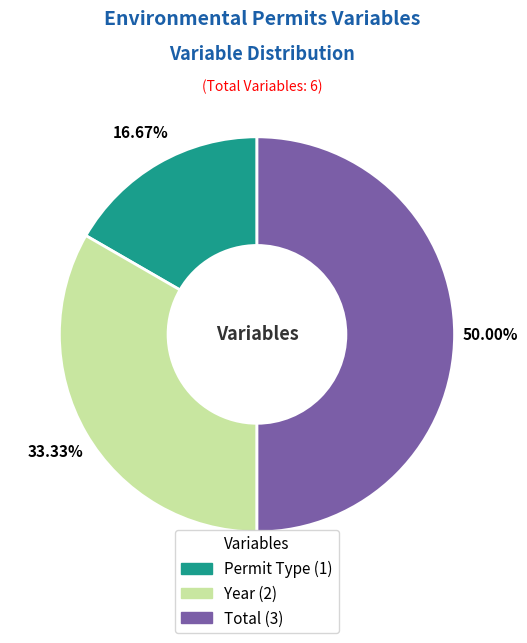

Which slice is the smallest?

Permit Type